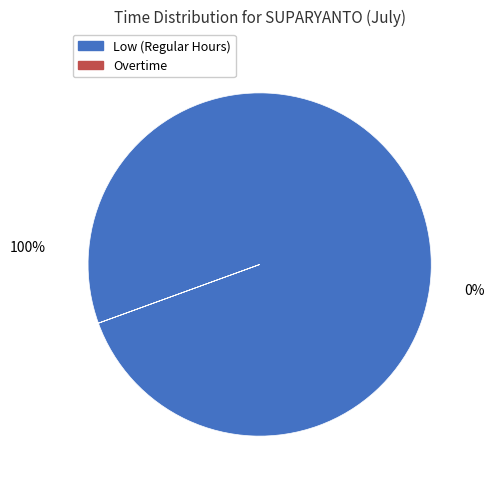

True or false: 18 accounts for 10% of the total.

False